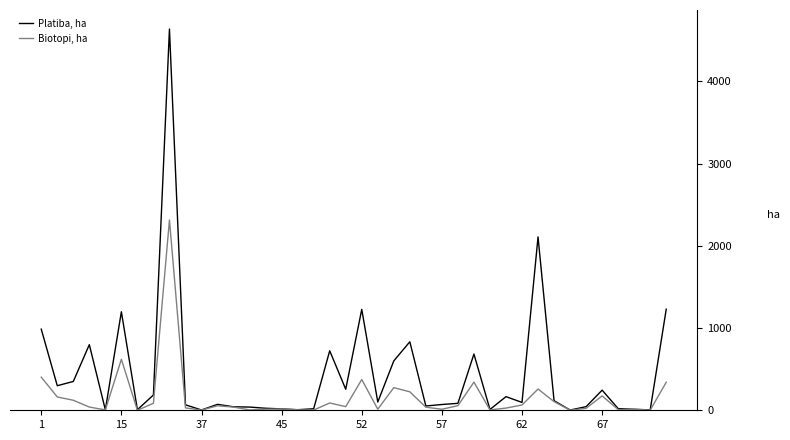

Which series has the largest range (max minus min)?

Platiba, ha